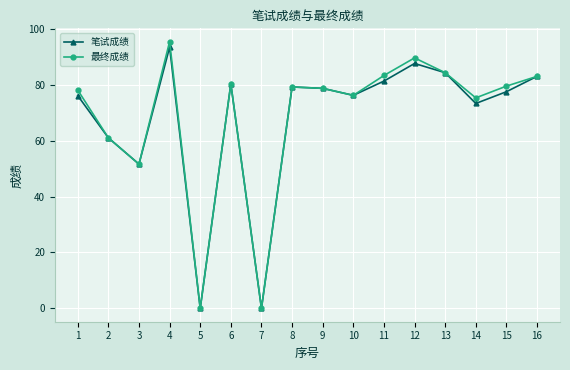

What is the greatest value displayed?

95.4